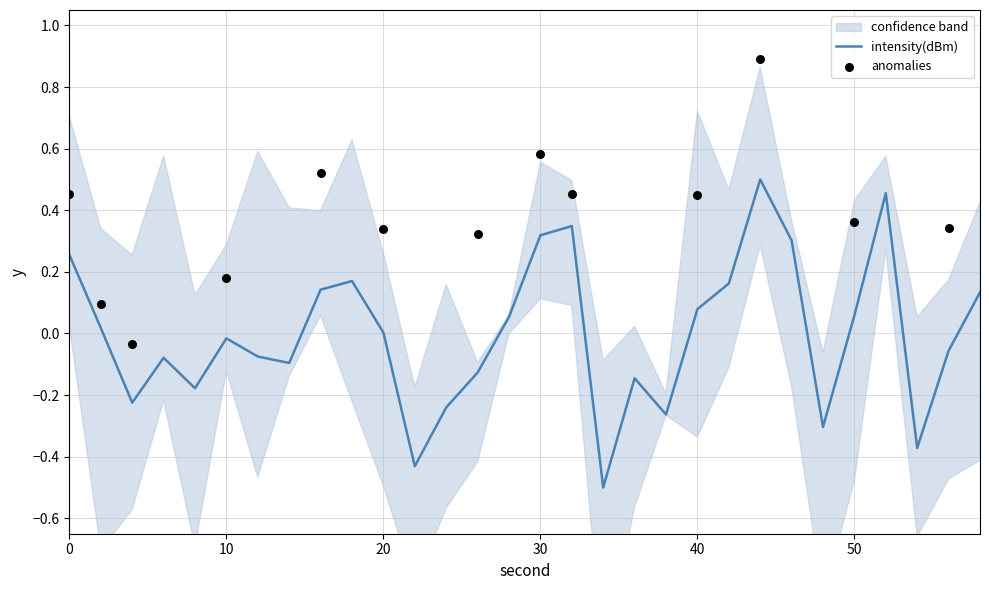

What is the change in value from 12 to 46?

+0.4